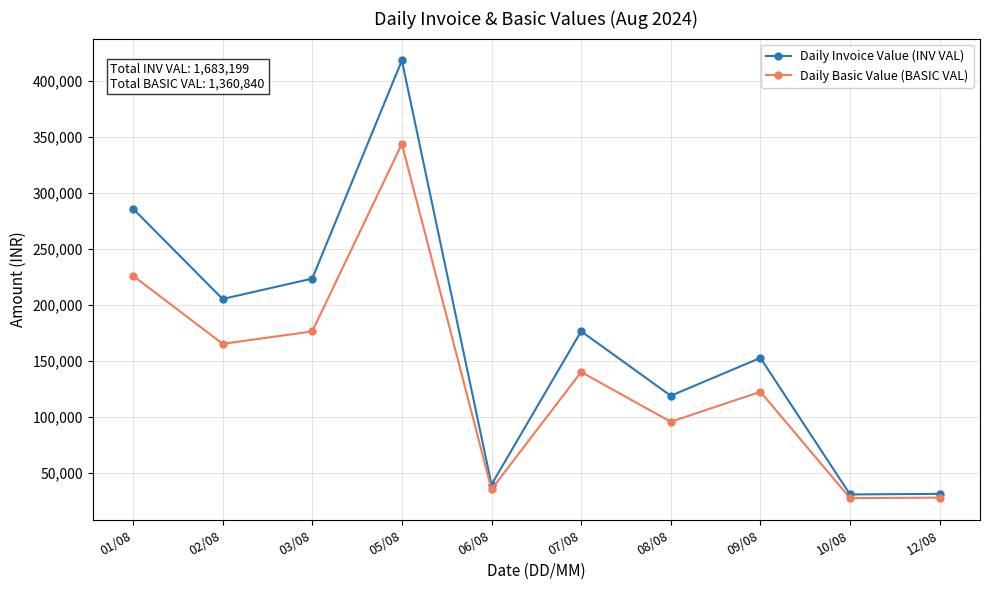

What is the difference between the Daily Basic Value (BASIC VAL) values at 06/08 and 03/08?

140974.5